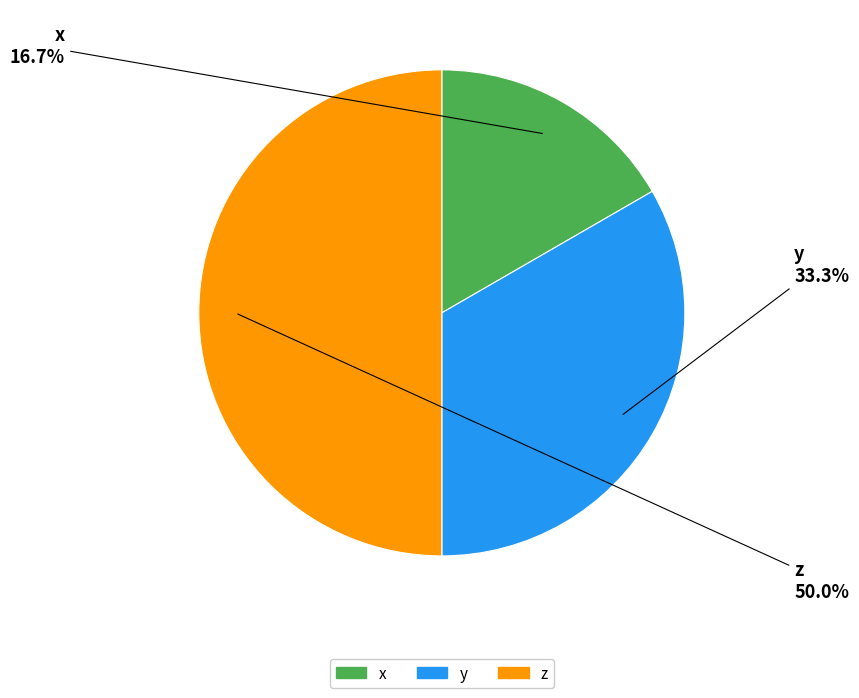

How many segments does this pie chart have?

3